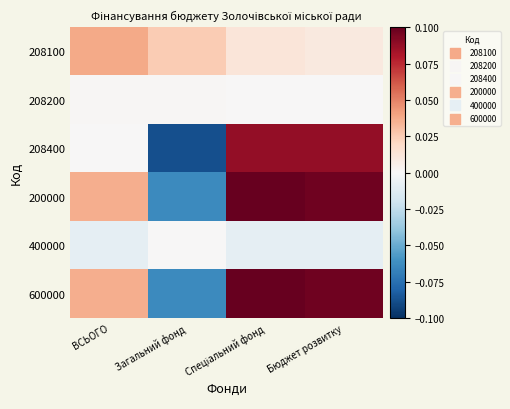

Reading right to left, transcribe all the data shown in this chart.

208100: Бюджет розвитку=0.0	Спеціальний фонд=0.0	Загальний фонд=0.0	ВСЬОГО=0.0
208200: Бюджет розвитку=0.0	Спеціальний фонд=0.0	Загальний фонд=0.0	ВСЬОГО=0.0
208400: Бюджет розвитку=0.1	Спеціальний фонд=0.1	Загальний фонд=-0.1	ВСЬОГО=0.0
200000: Бюджет розвитку=0.1	Спеціальний фонд=0.1	Загальний фонд=-0.1	ВСЬОГО=0.0
400000: Бюджет розвитку=-0.0	Спеціальний фонд=-0.0	Загальний фонд=0.0	ВСЬОГО=-0.0
600000: Бюджет розвитку=0.1	Спеціальний фонд=0.1	Загальний фонд=-0.1	ВСЬОГО=0.0